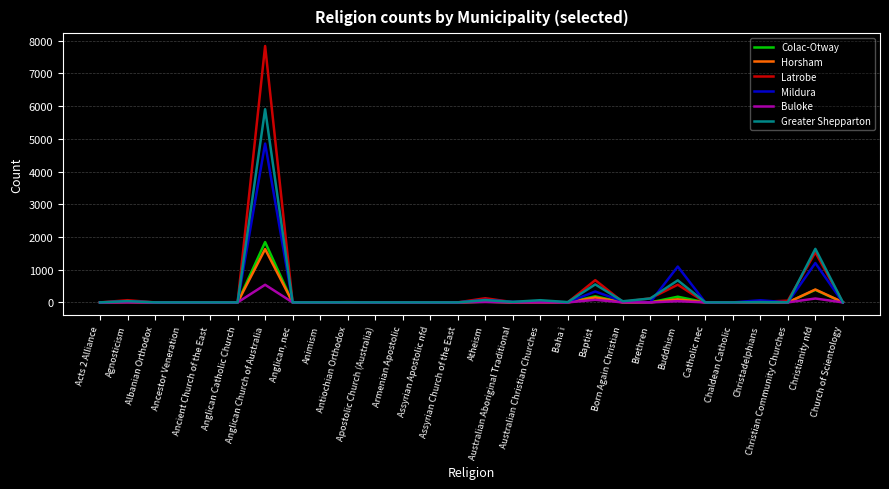

What is the maximum value shown in the chart?

7840